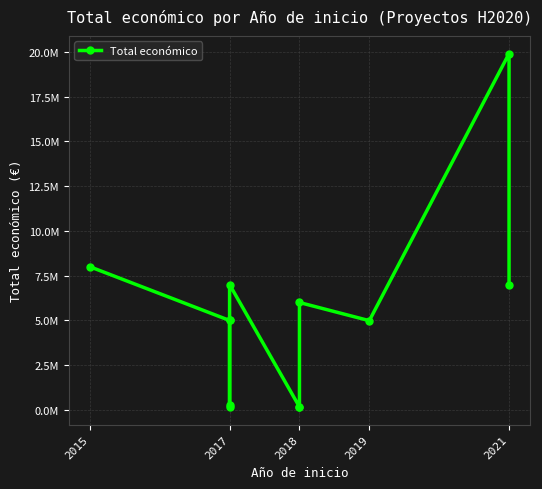

What is the smallest value displayed?

170121